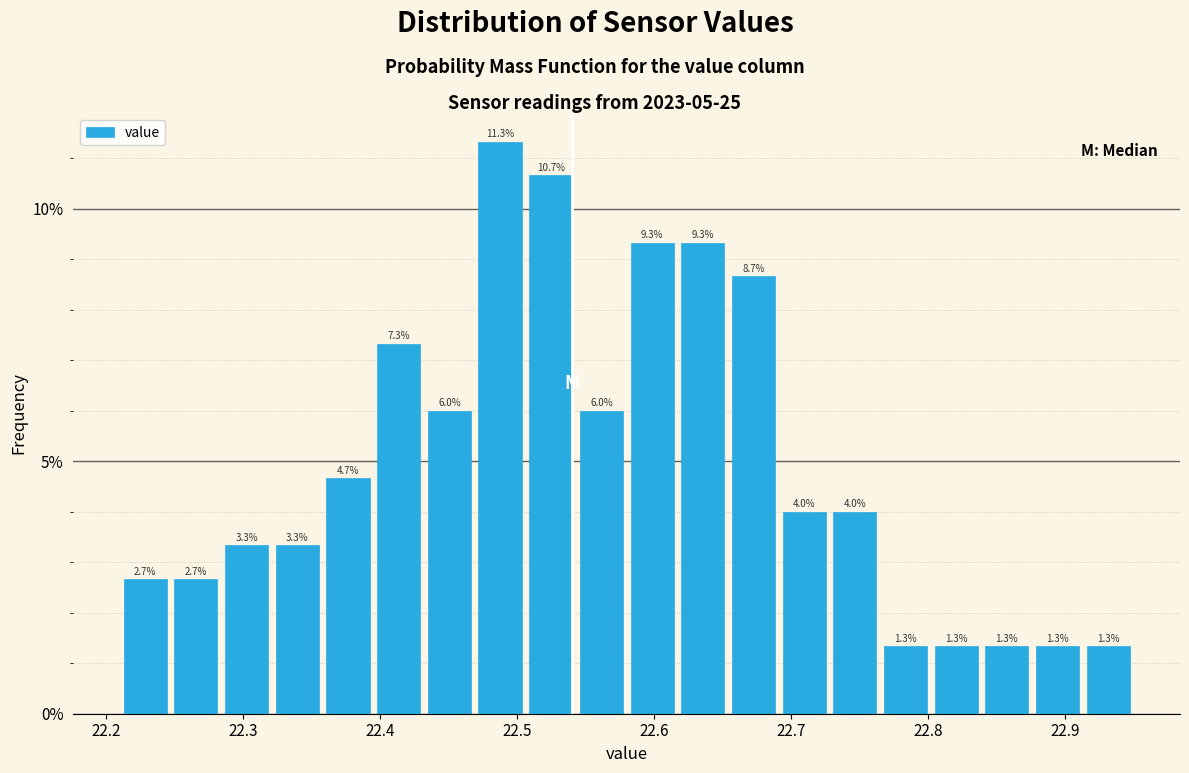

Read against the x-axis, roughly where is the centre of the tallest bar?

22.49